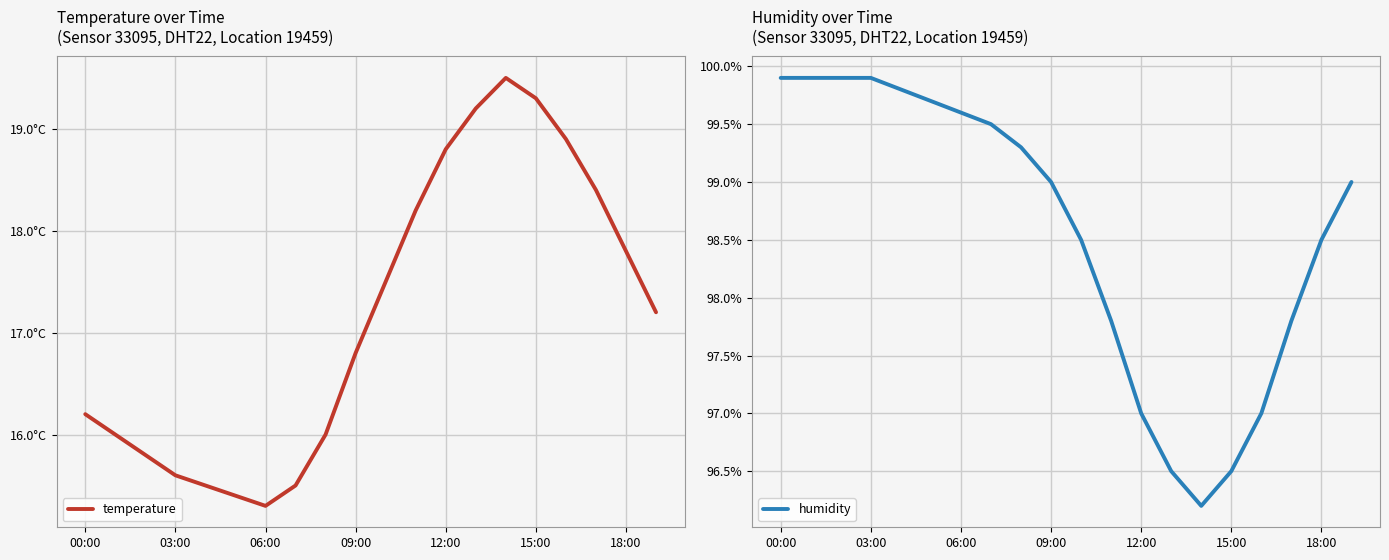

What is the maximum value for humidity?

99.9